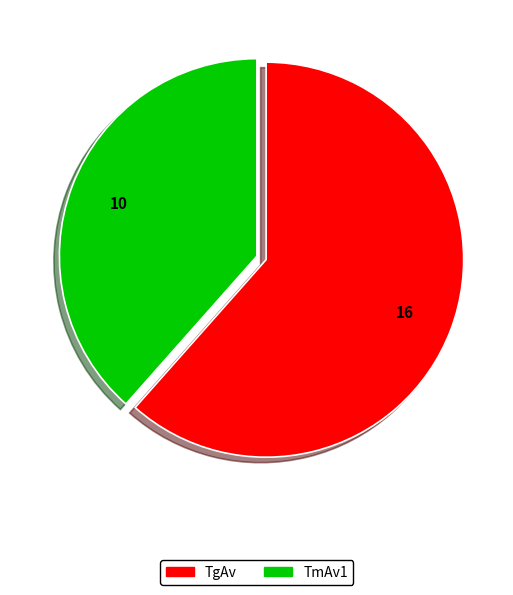

What is the ratio of the value at TgAv to the value at TmAv1?

1.6